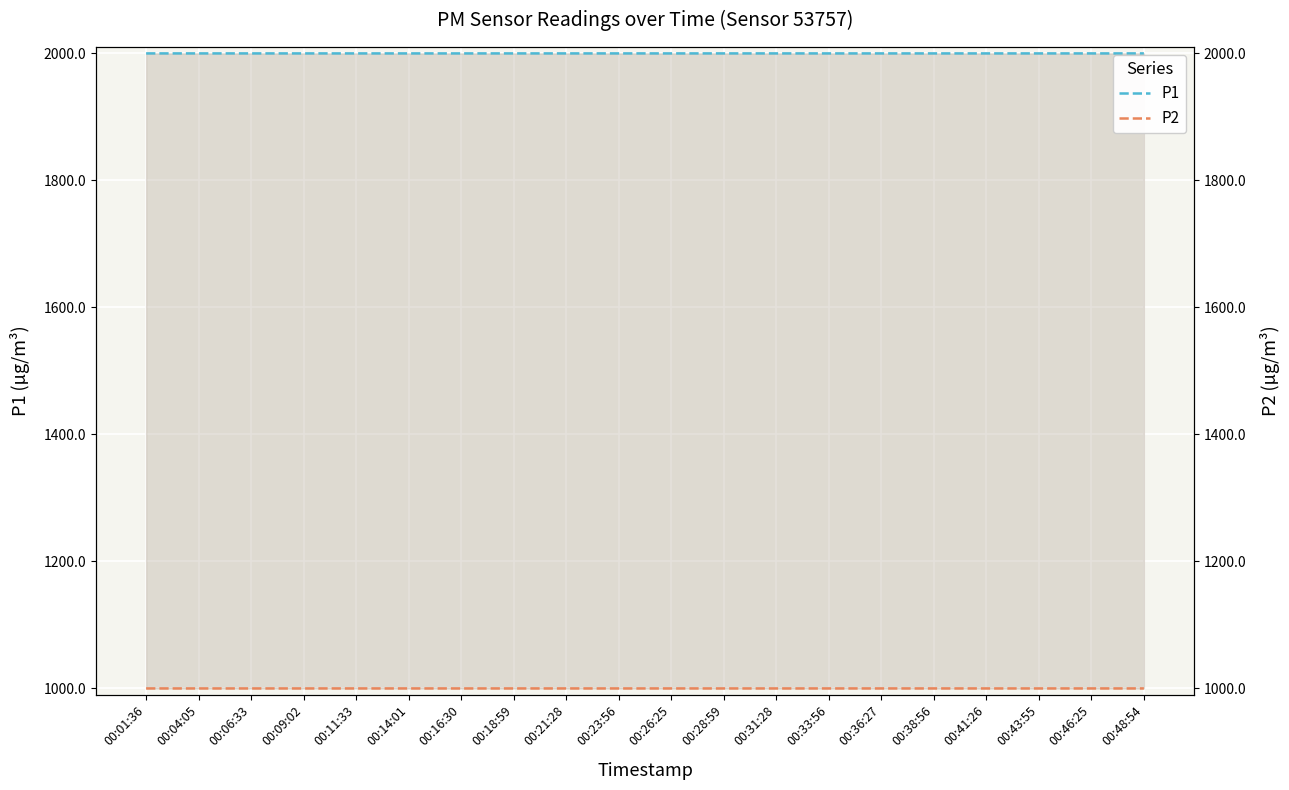

What is the sum of the P1 values at 00:38:56 and 00:48:54?

3999.8